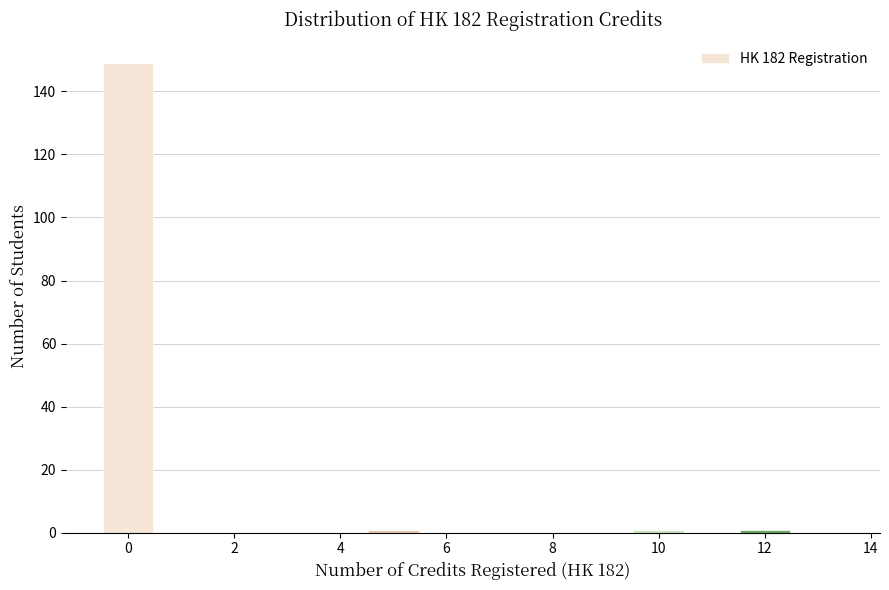

How tall is the bar that spans -0.5 to 0.5 on the x-axis? Neither the bar edges nor the heights are printed on the chart, so give them approximately, as read against the axes.

150